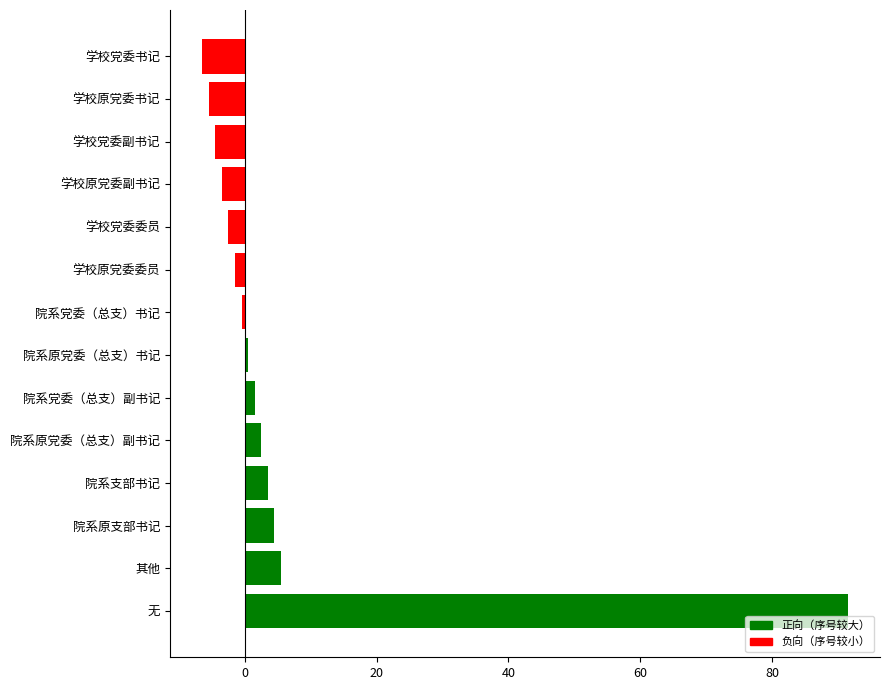

What is the value of the 14th bar from the top?

91.5